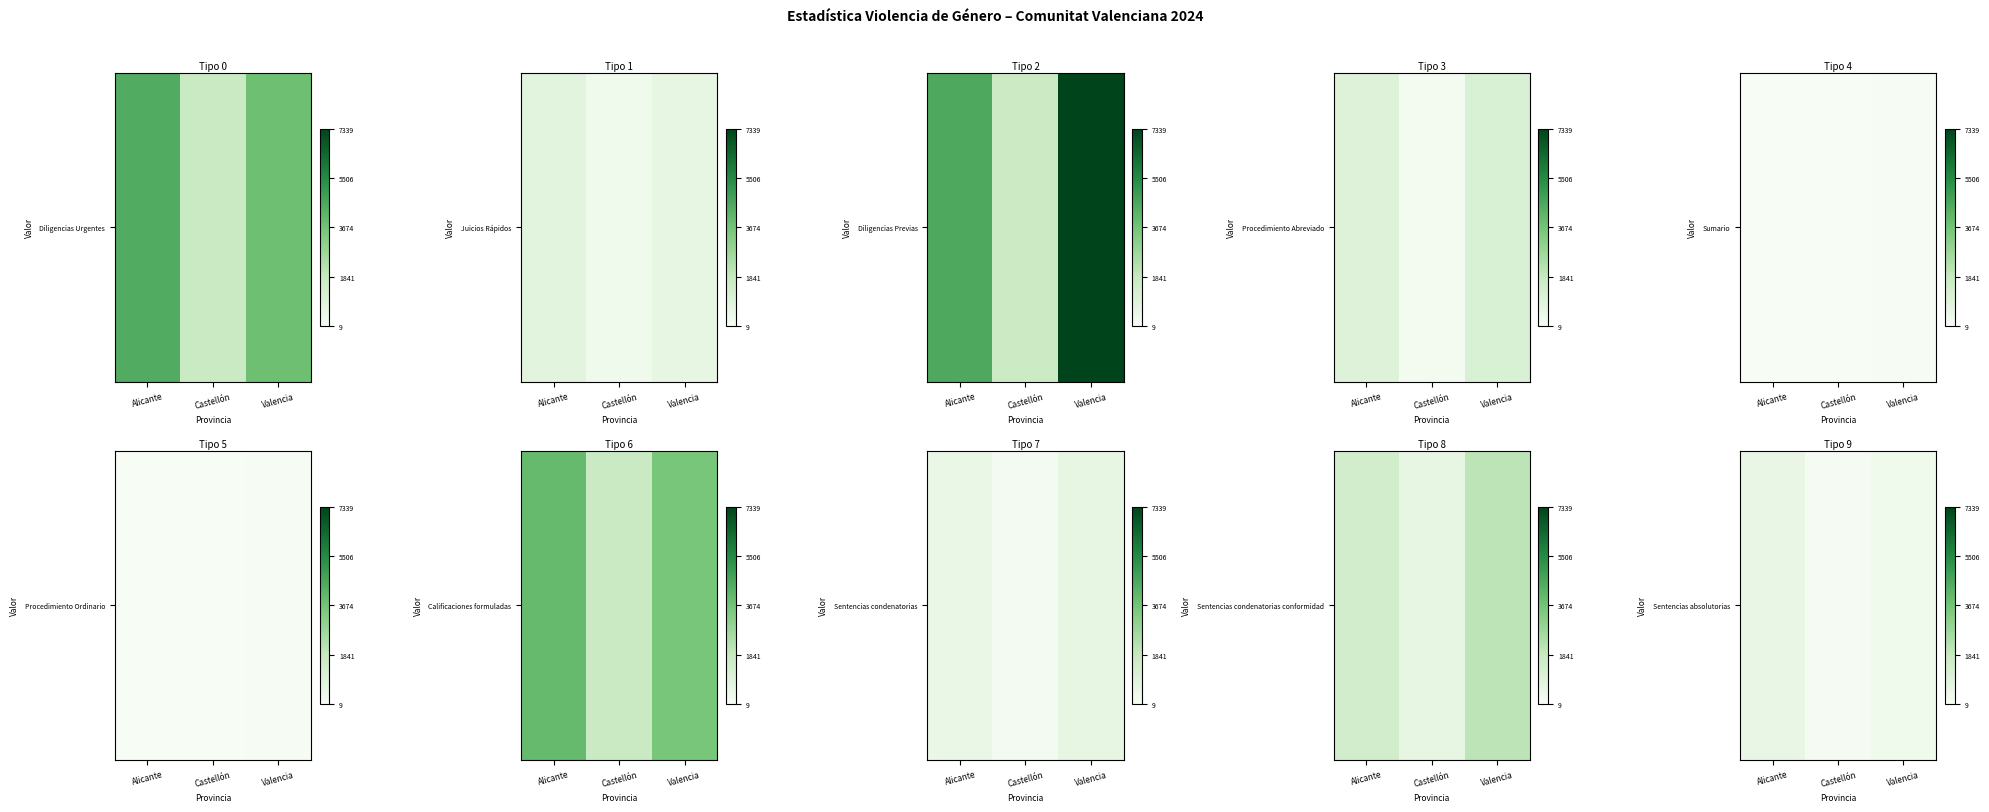

What is the change in value from Alicante to Valencia?

-240